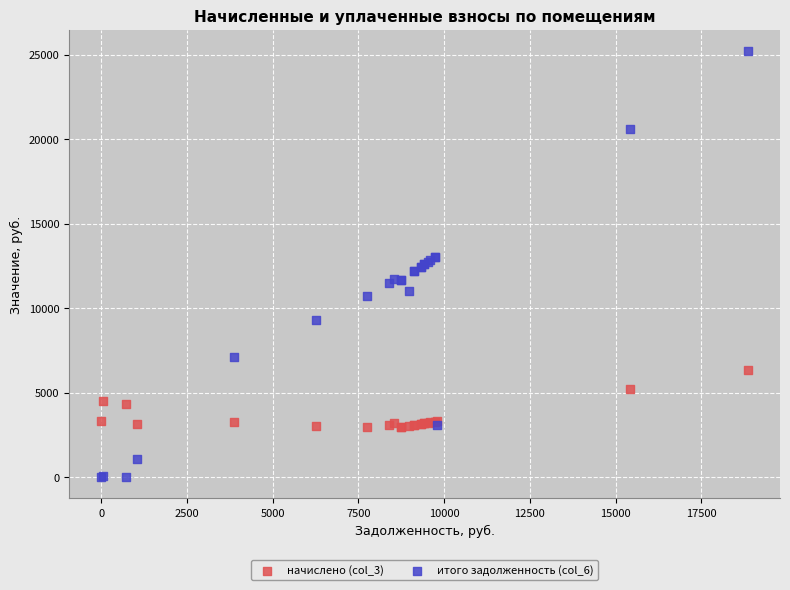

What are all the series names shown in the legend?

начислено (col_3), итого задолженность (col_6)